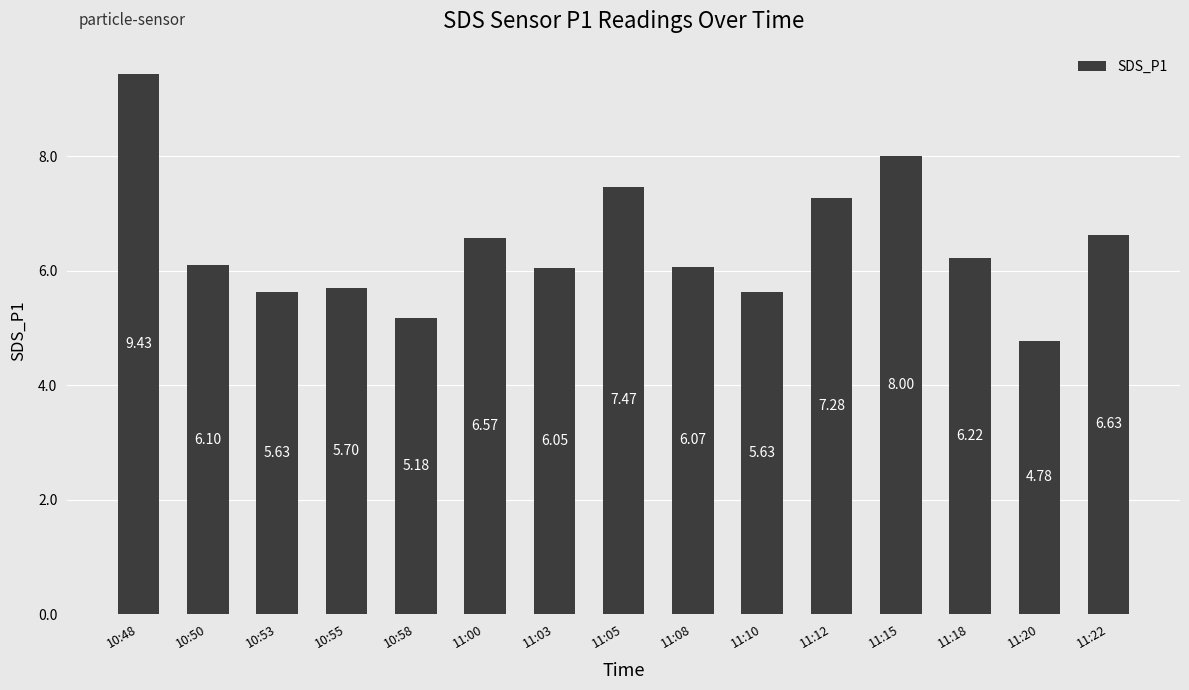

Which label corresponds to the smallest value in the chart?

11:20